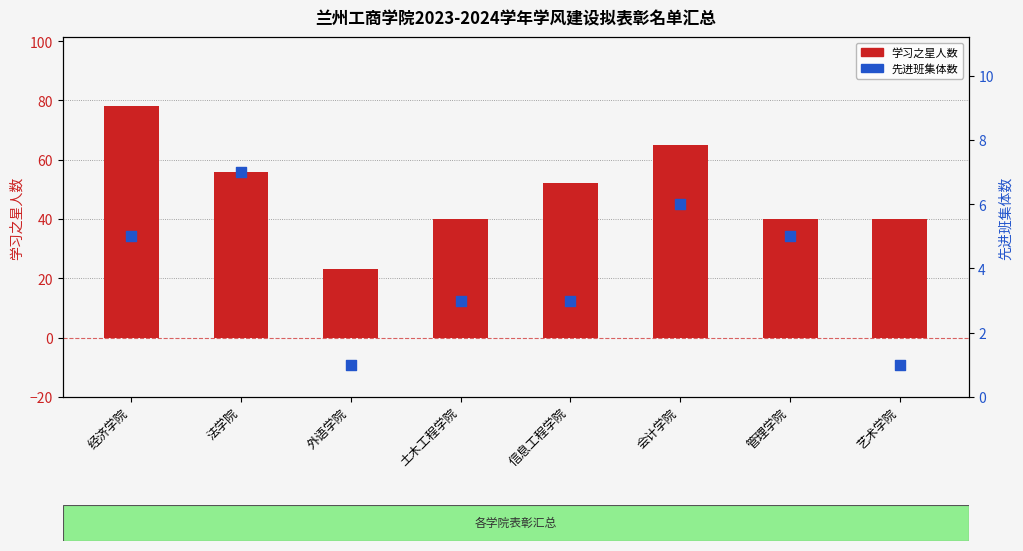

At how many categories does at least one series exceed 44?

4